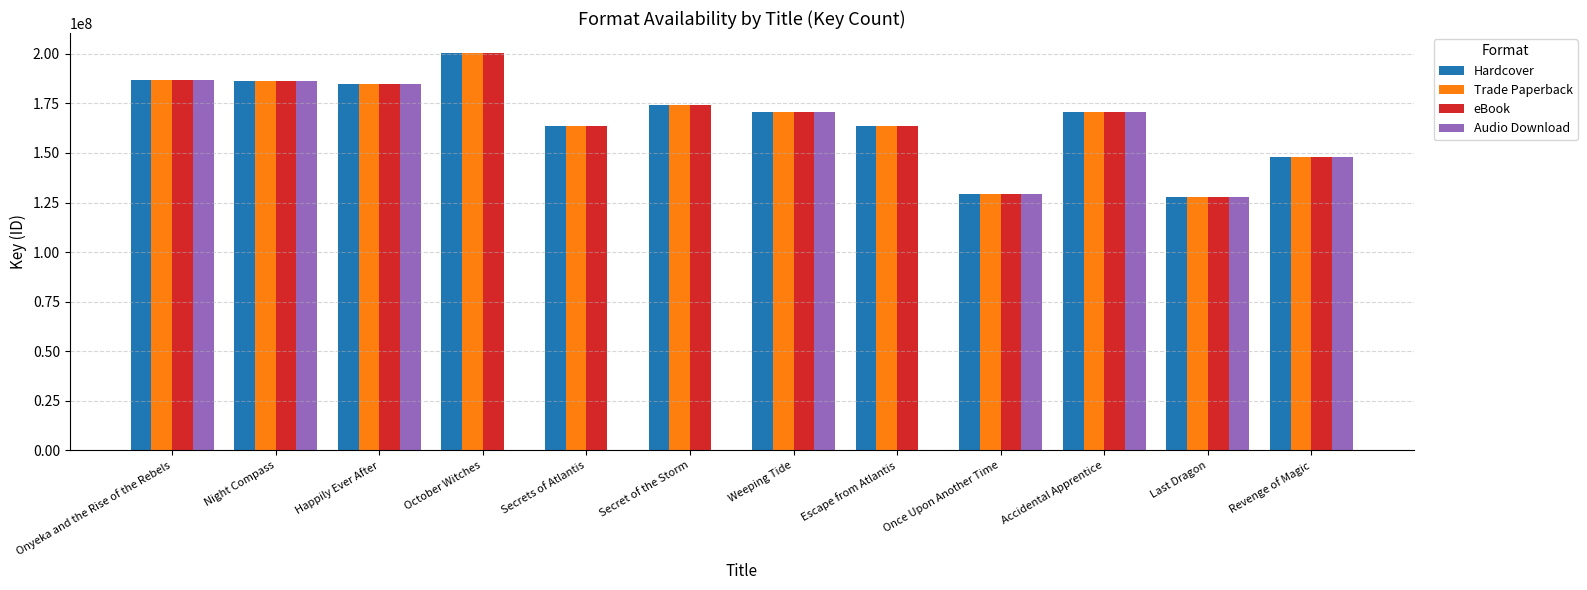

Read the Hardcover value at Accidental Apprentice.

170701274